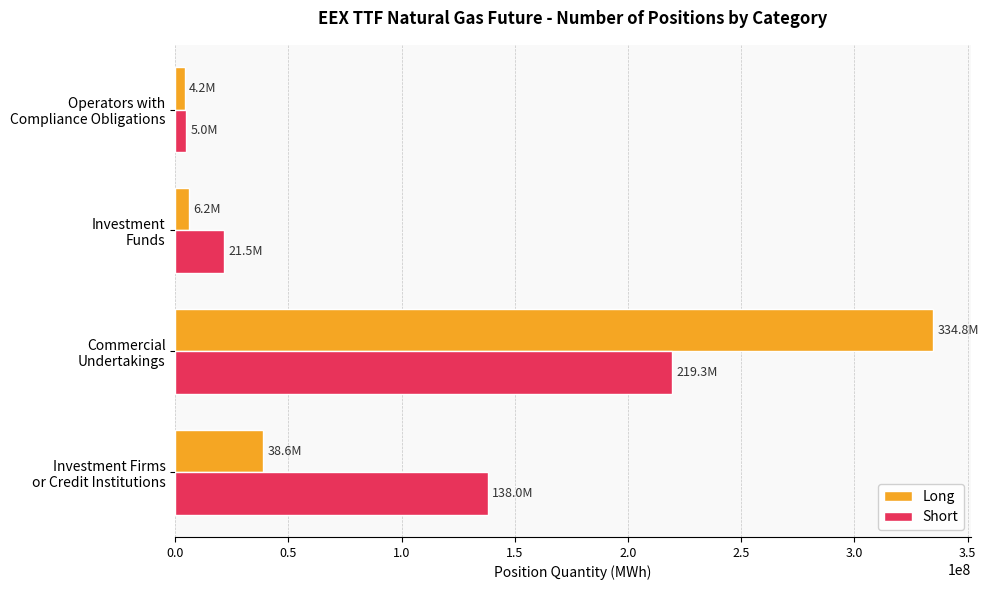

What is the maximum value shown in the chart?

334767052